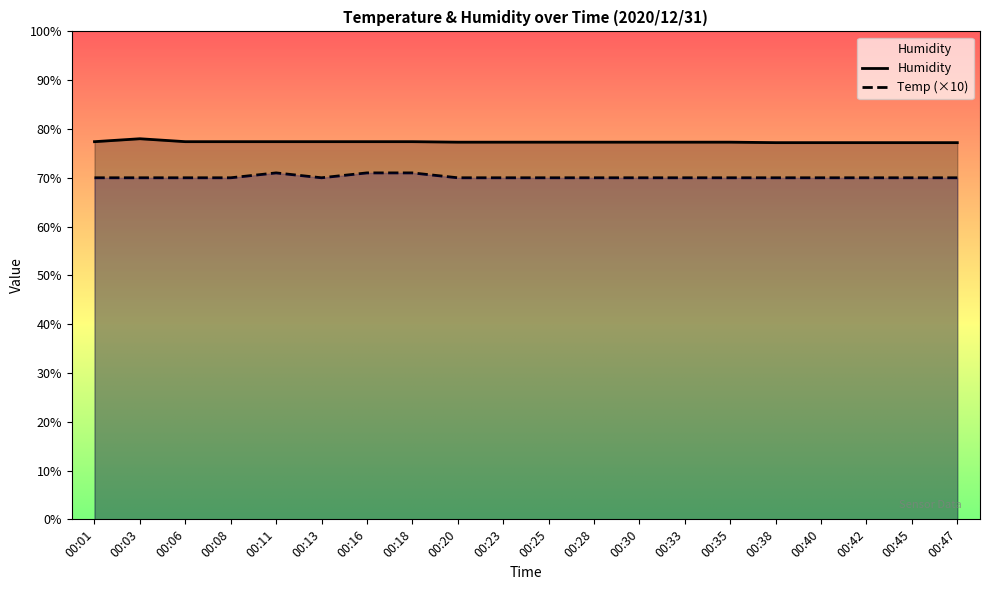

True or false: Humidity has more than 0 interior local peaks.

True